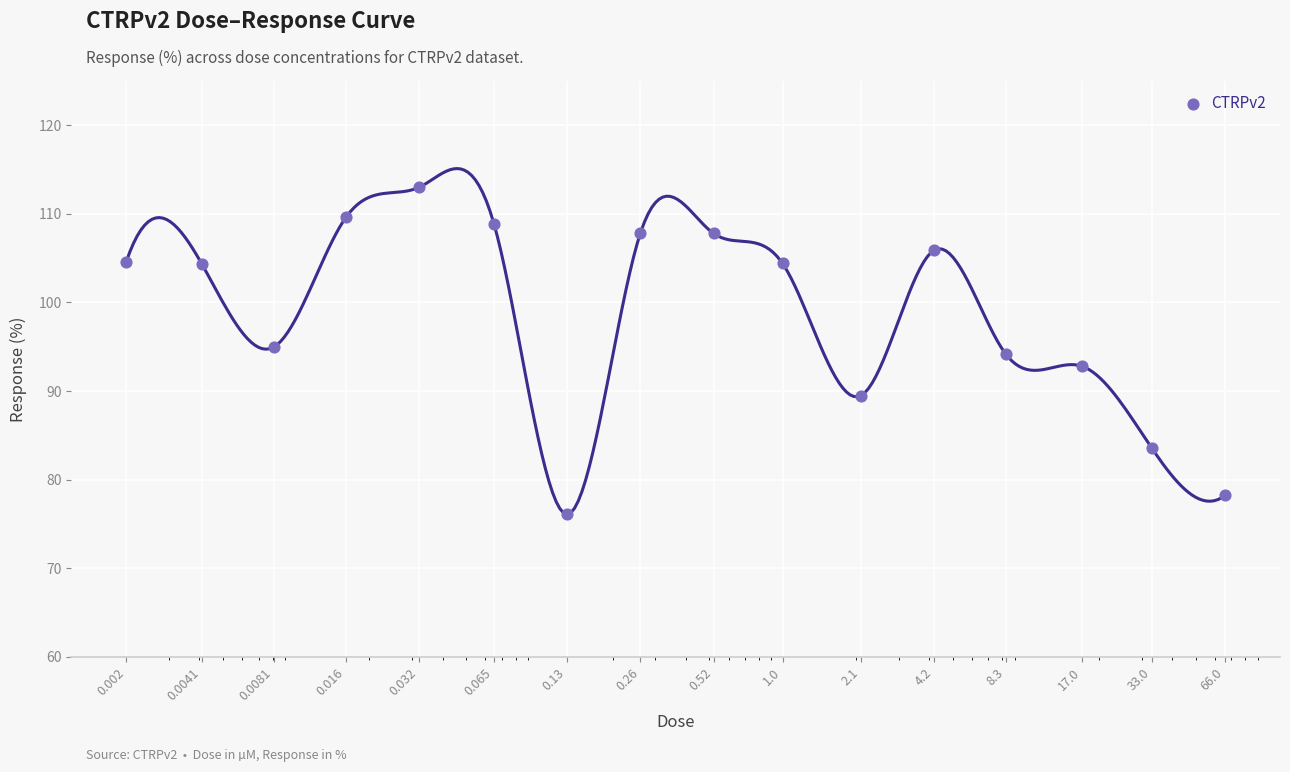

Approximately how many times larger is the value at 0.0041 compared to 0.52?

1.0